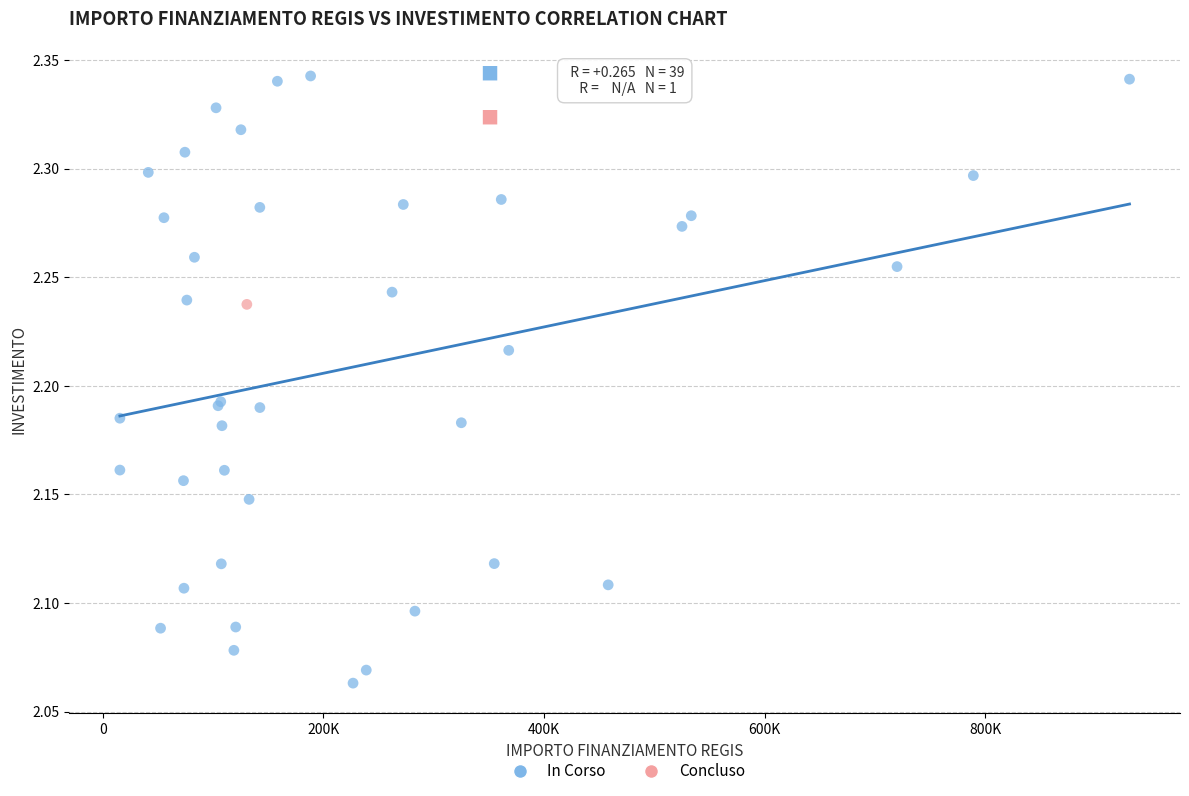

What are all the series names shown in the legend?

In Corso, Concluso